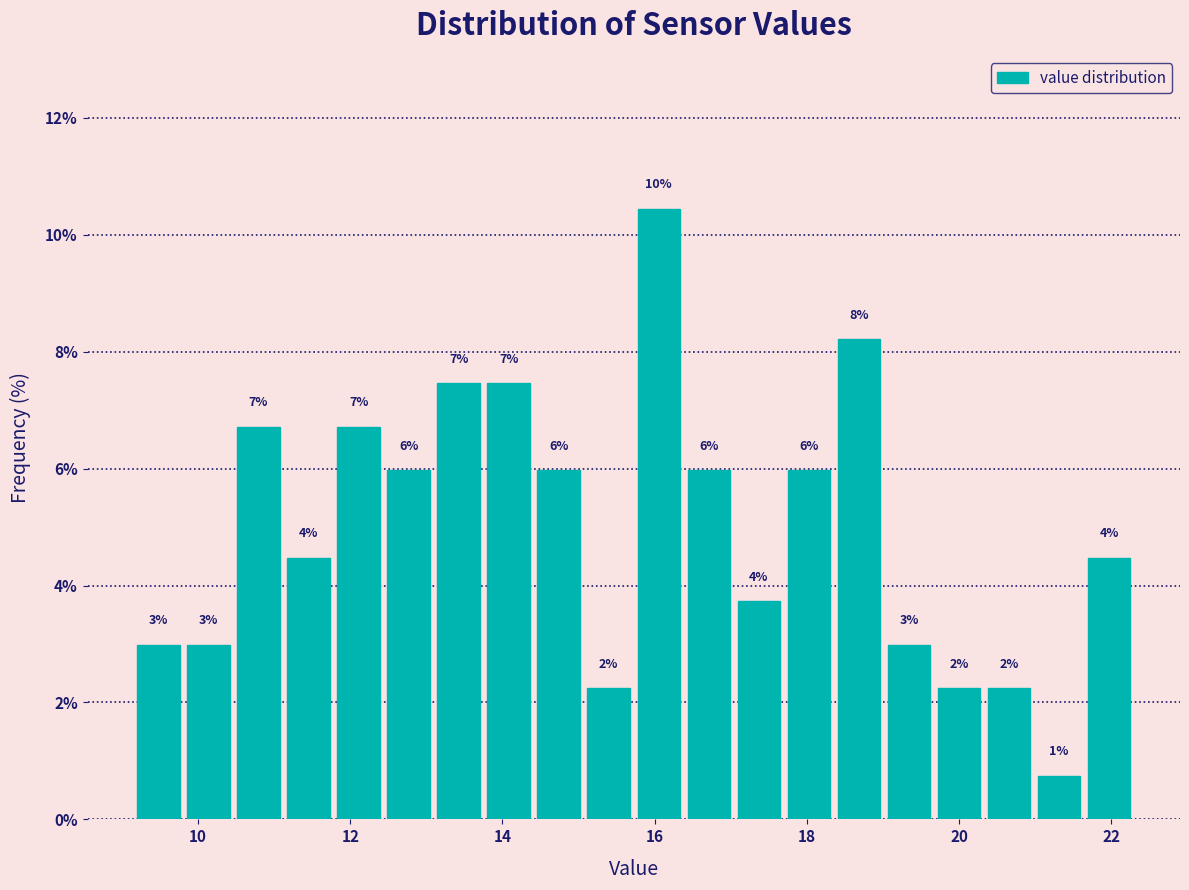

Read against the x-axis, roughly where is the centre of the tallest bar?

16.0